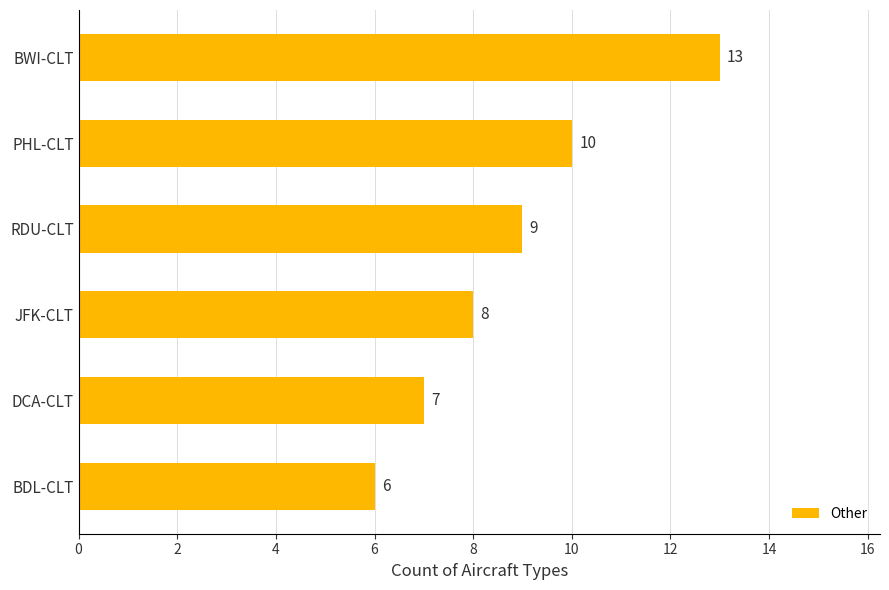

Which label corresponds to the largest value in the chart?

BWI-CLT